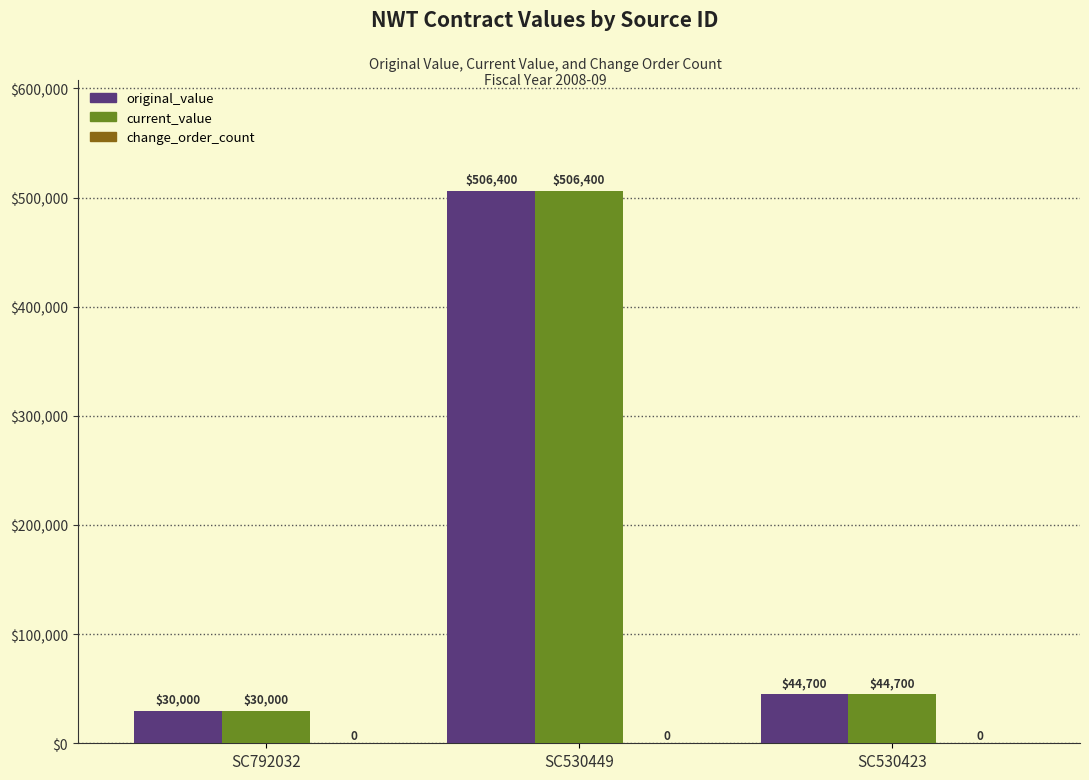

How many data points in original_value are less than 44700?

1